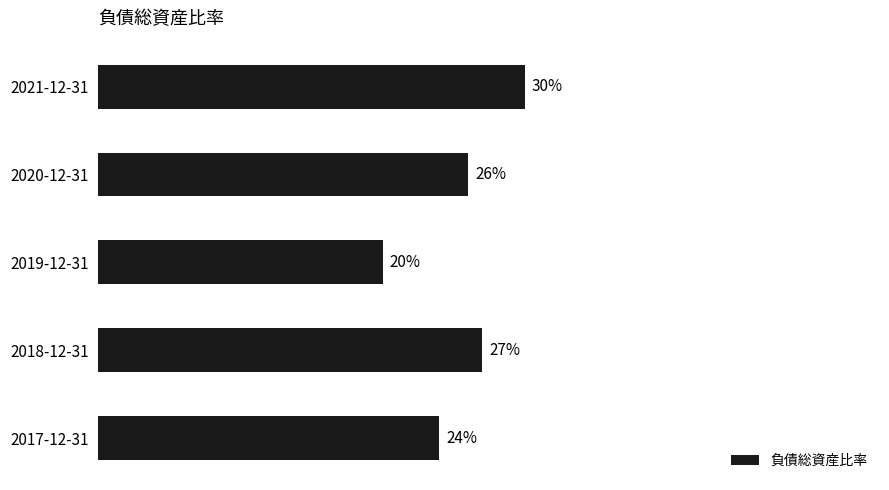

What is the difference between the maximum and minimum values?

0.1